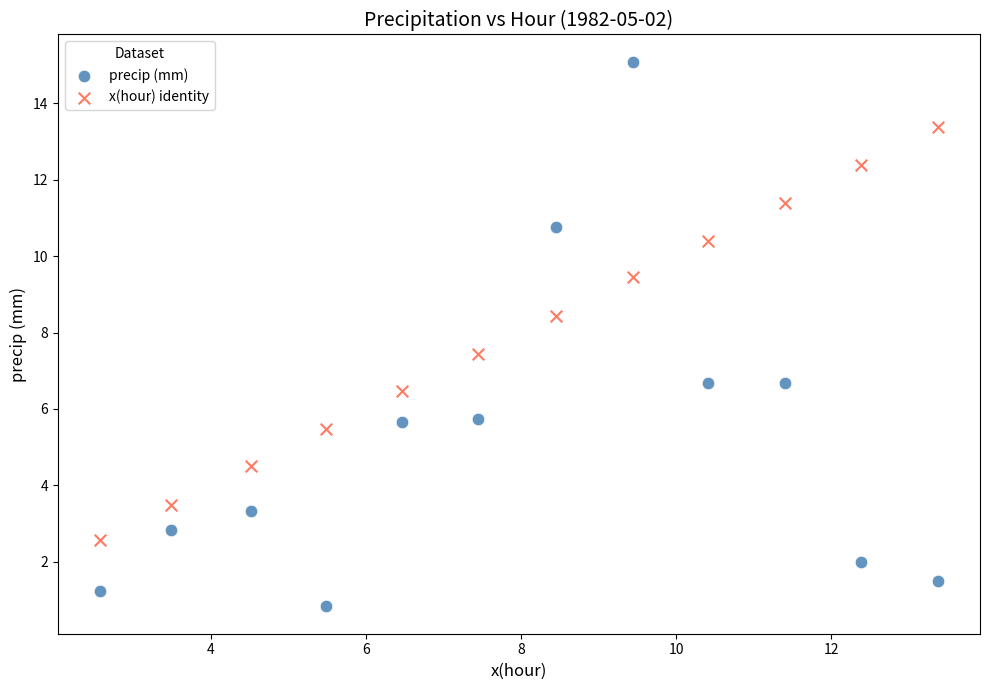

Across all data points, what is the range of X values (max minus min)?

10.8